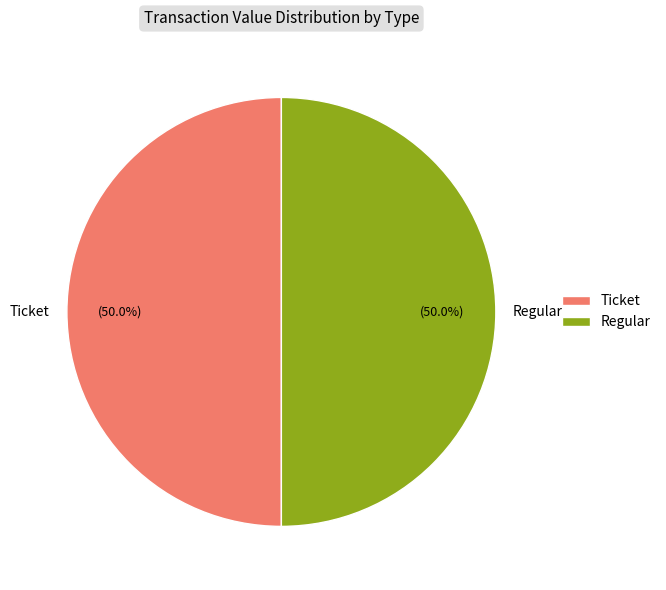

Approximately how many times larger is the value at Regular compared to Ticket?

1.0